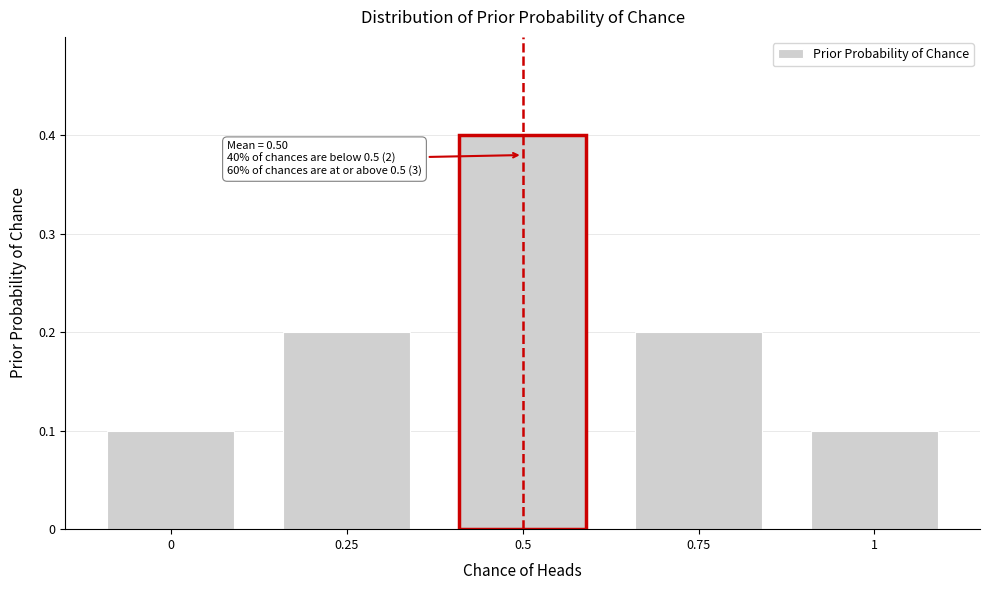

Reading left to right, extract all data points from this chart.

0=0.1	0.25=0.2	0.5=0.4	0.75=0.2	1=0.1